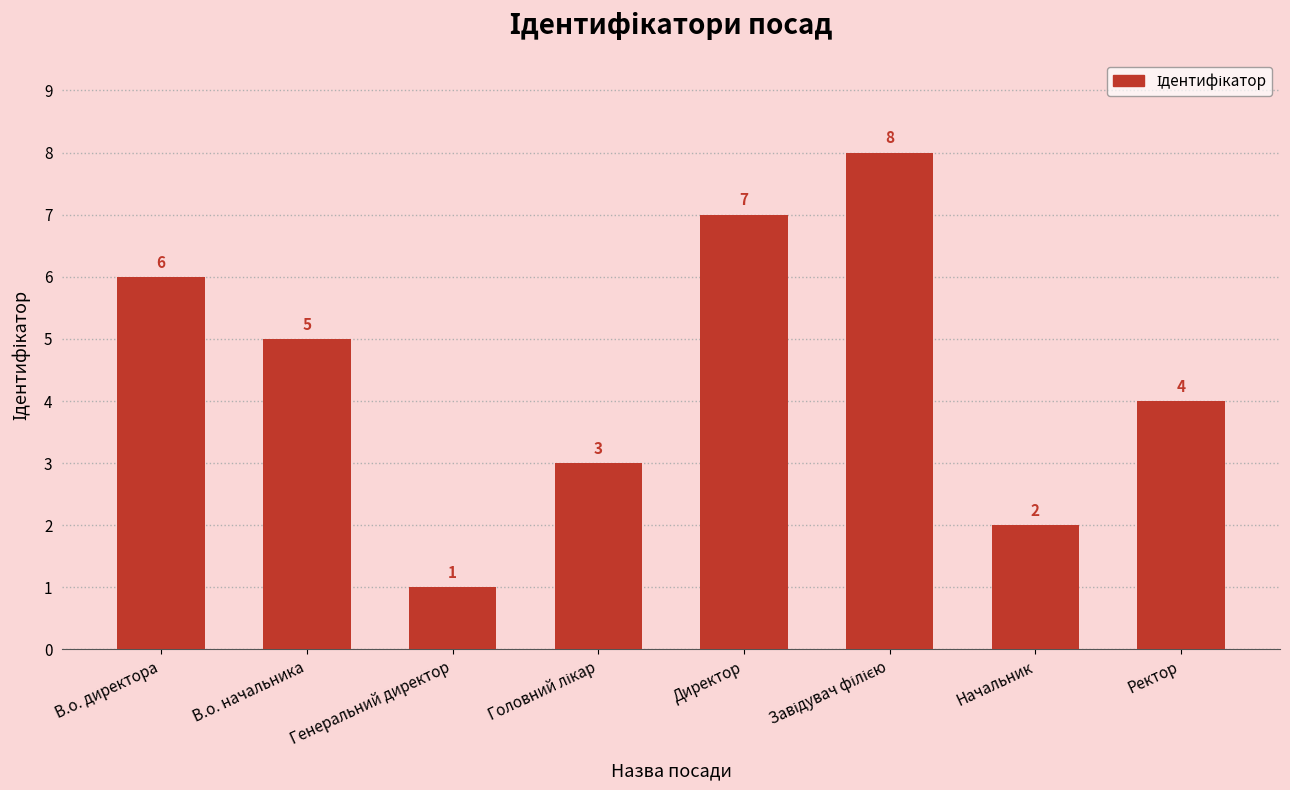

Which has a higher value, В.о. директора or В.о. начальника?

В.о. директора